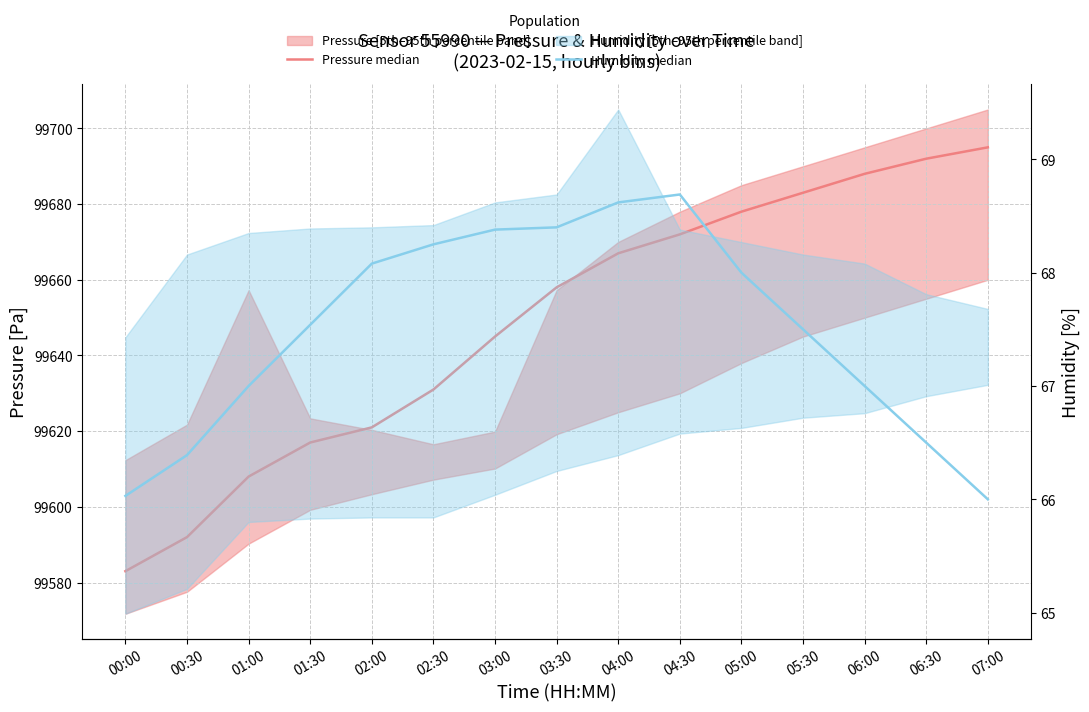

How many lines are shown in the chart?

2